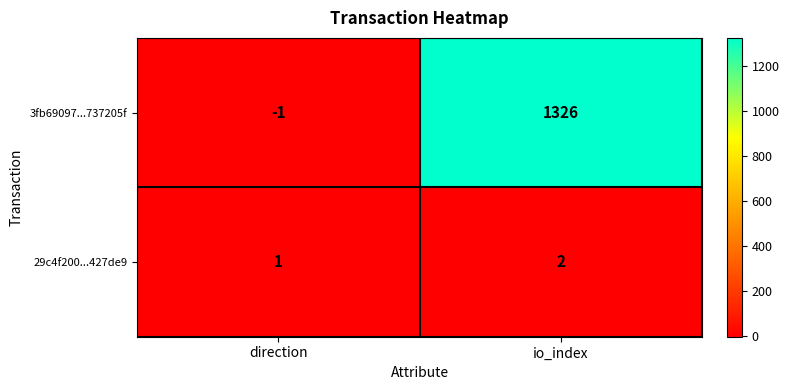

At which label is 29c4f200...427de9 closest to 1?

direction